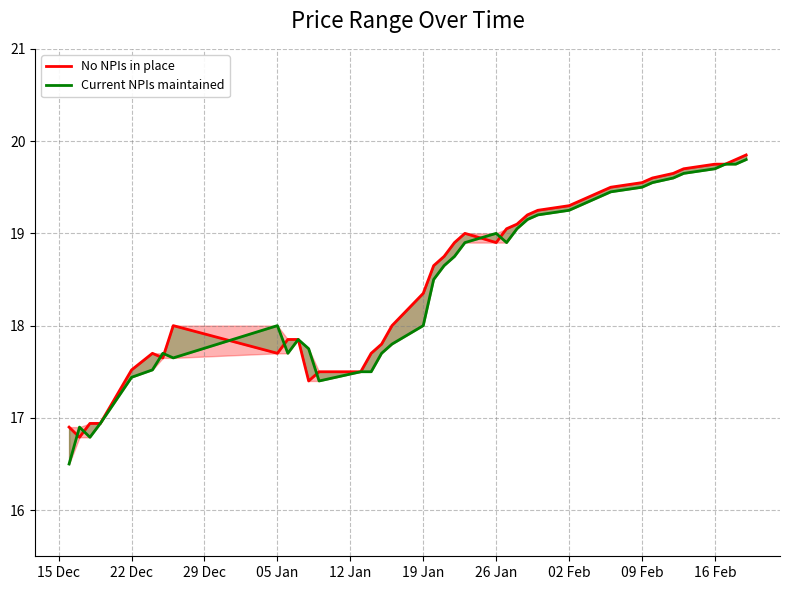

Rank the series at 09 Feb from lowest to highest value.

Current NPIs maintained, No NPIs in place